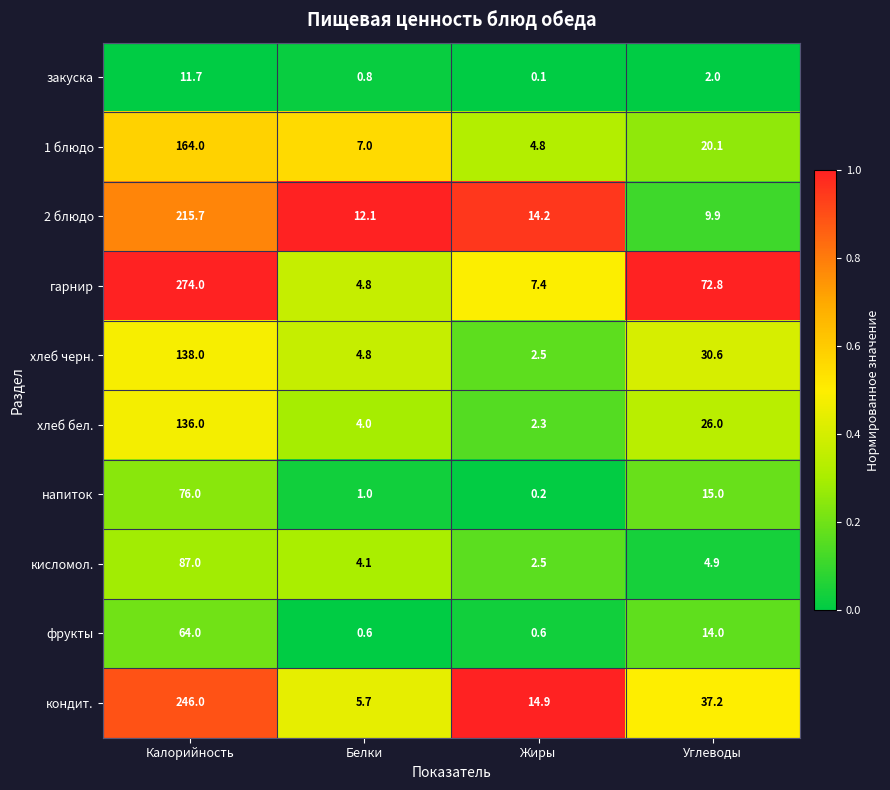

What is the difference between the фрукты values at Углеводы and Жиры?

13.4